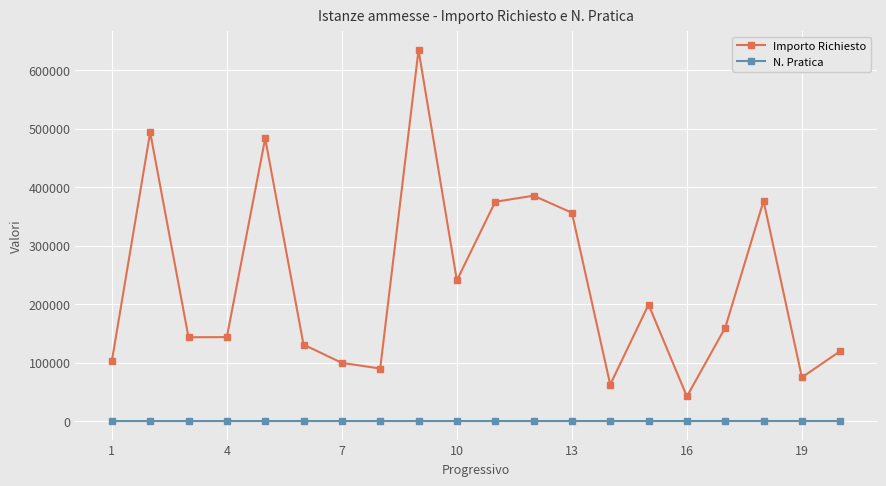

True or false: N. Pratica and Importo Richiesto intersect in this chart.

False